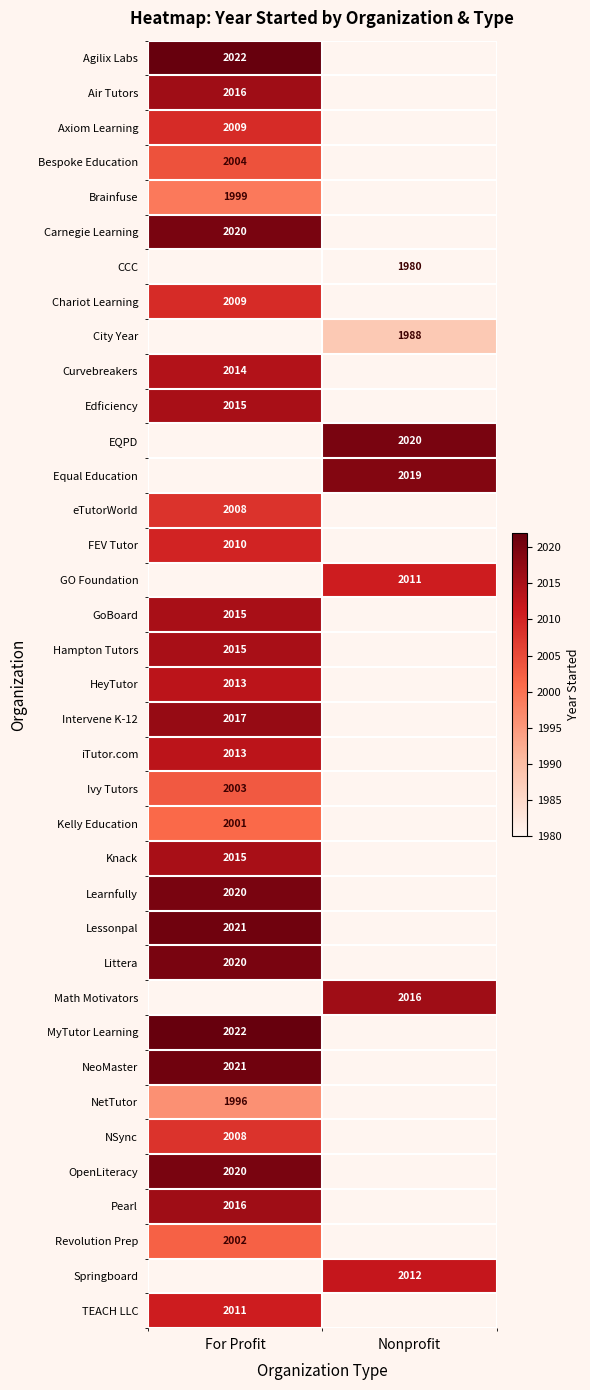

Is it true that NetTutor equals 618 at For Profit?

False